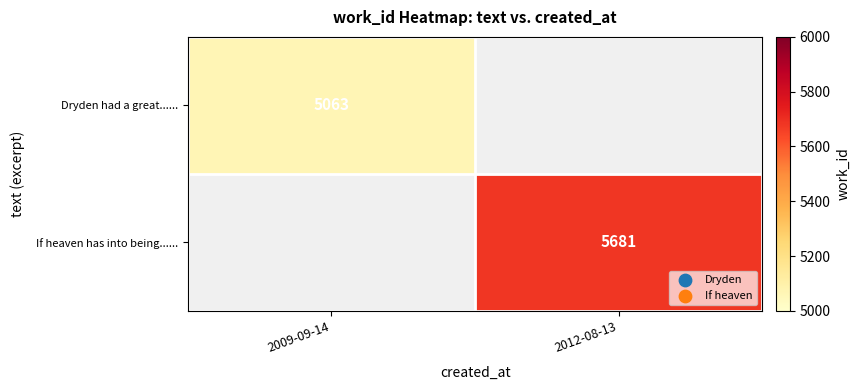

How many distinct data groups are displayed?

2